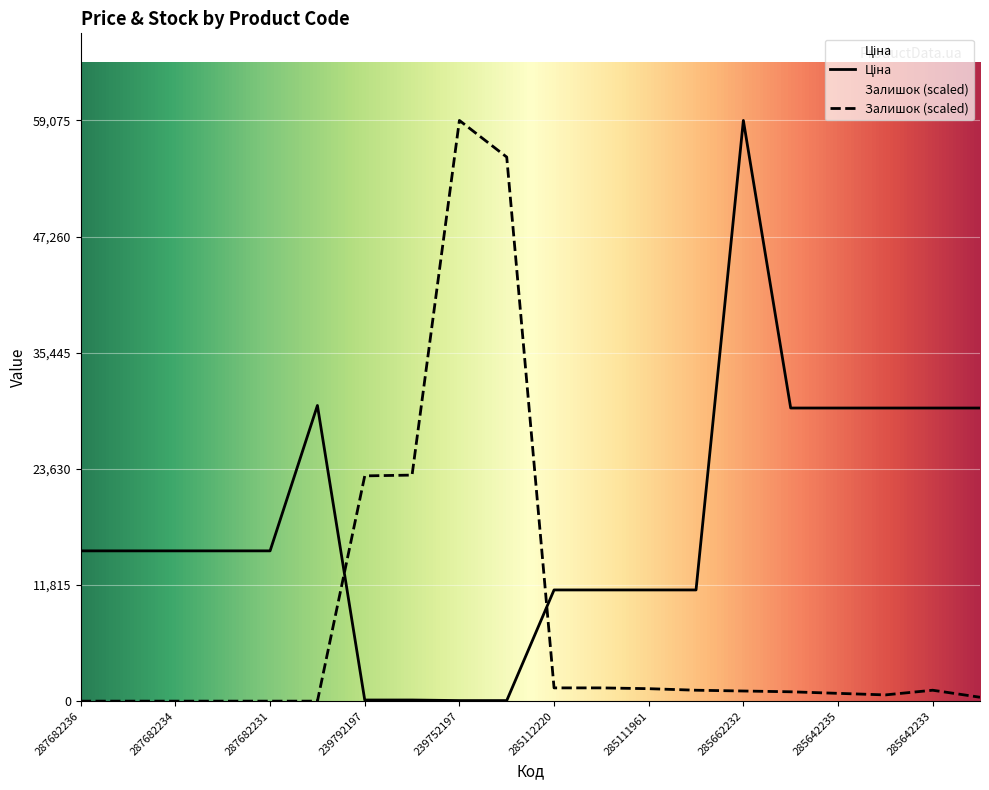

What is the average value of the Ціна series?

18014.3